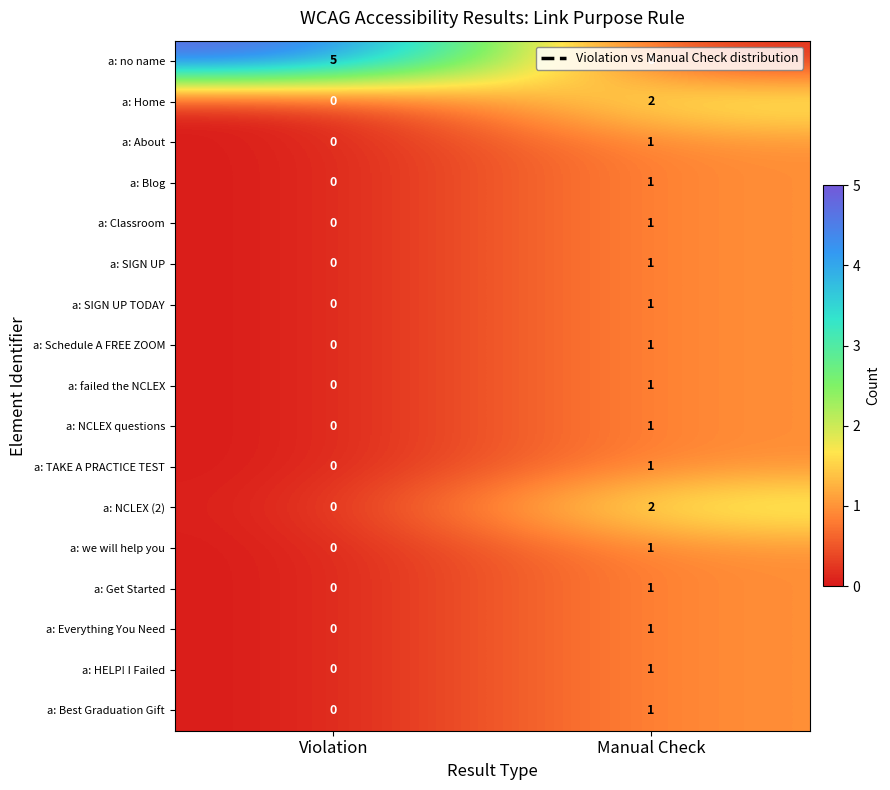

Which series has the largest range (max minus min)?

a: no name